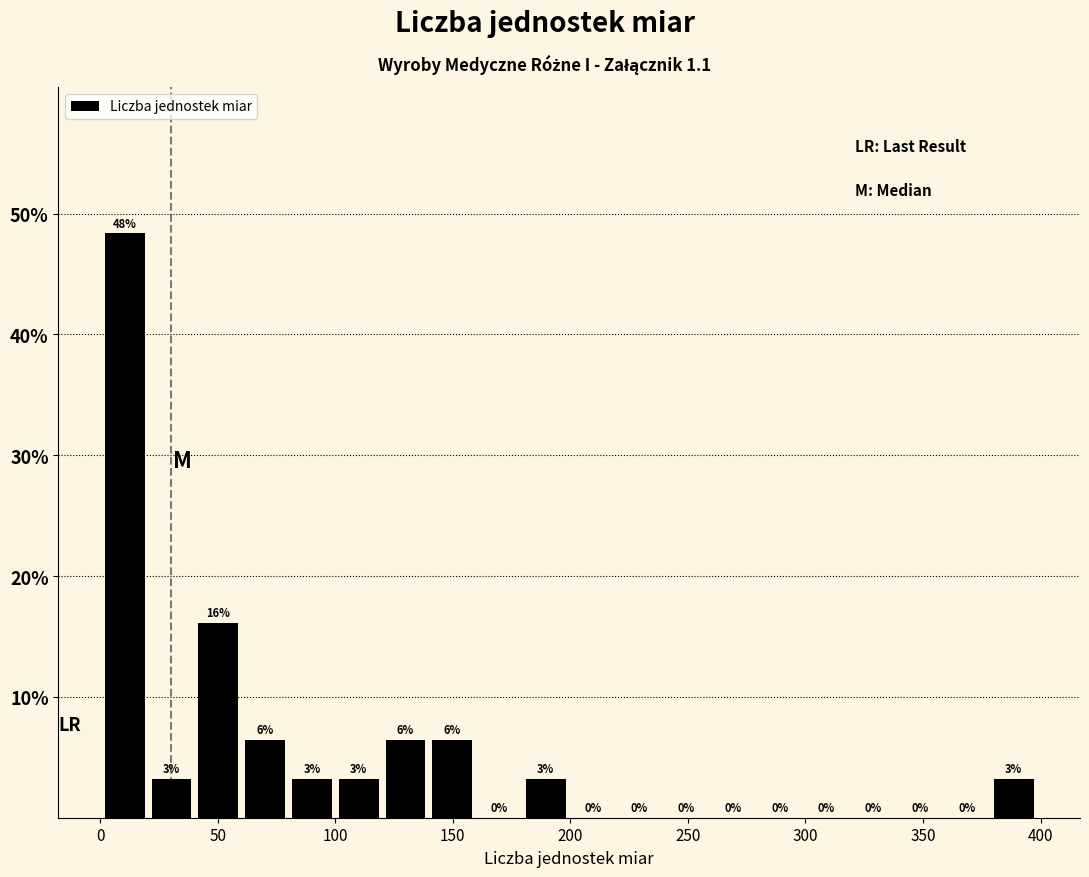

Read against the x-axis, roughly where is the centre of the tallest bar?

10